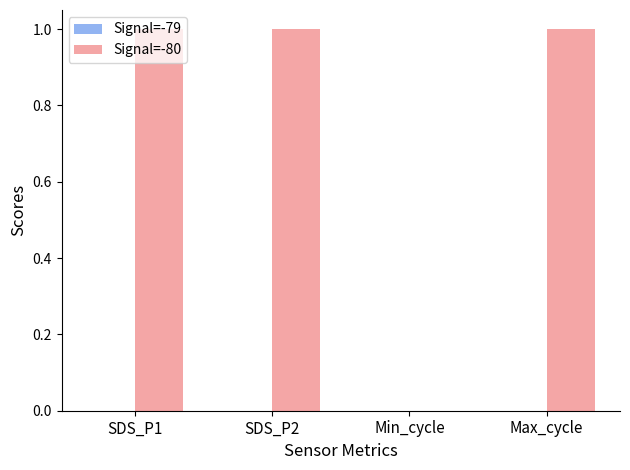

Is it true that the value at SDS_P1 is 2?

False